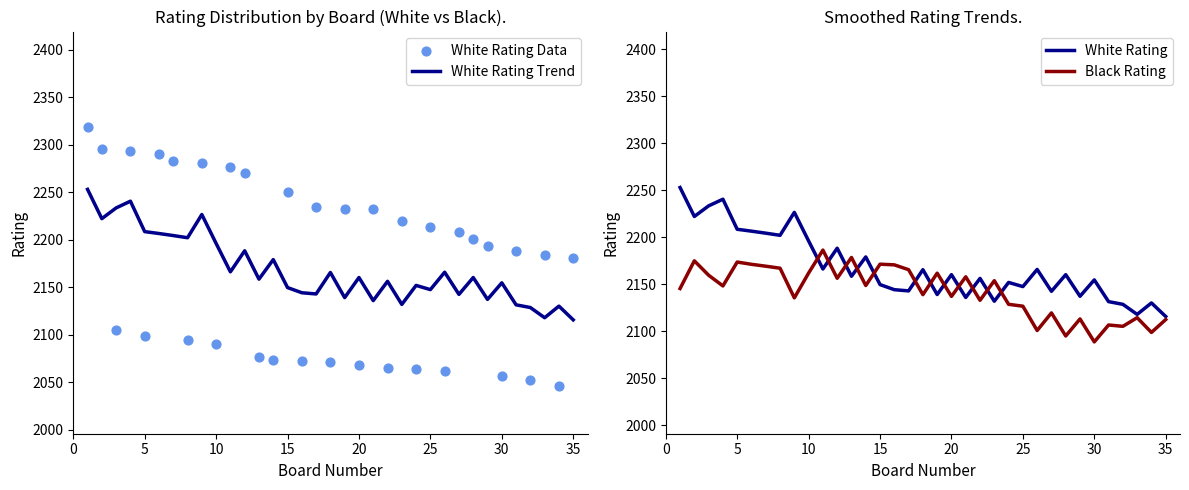

Which series has the largest Y range (max minus min)?

White Rating Data